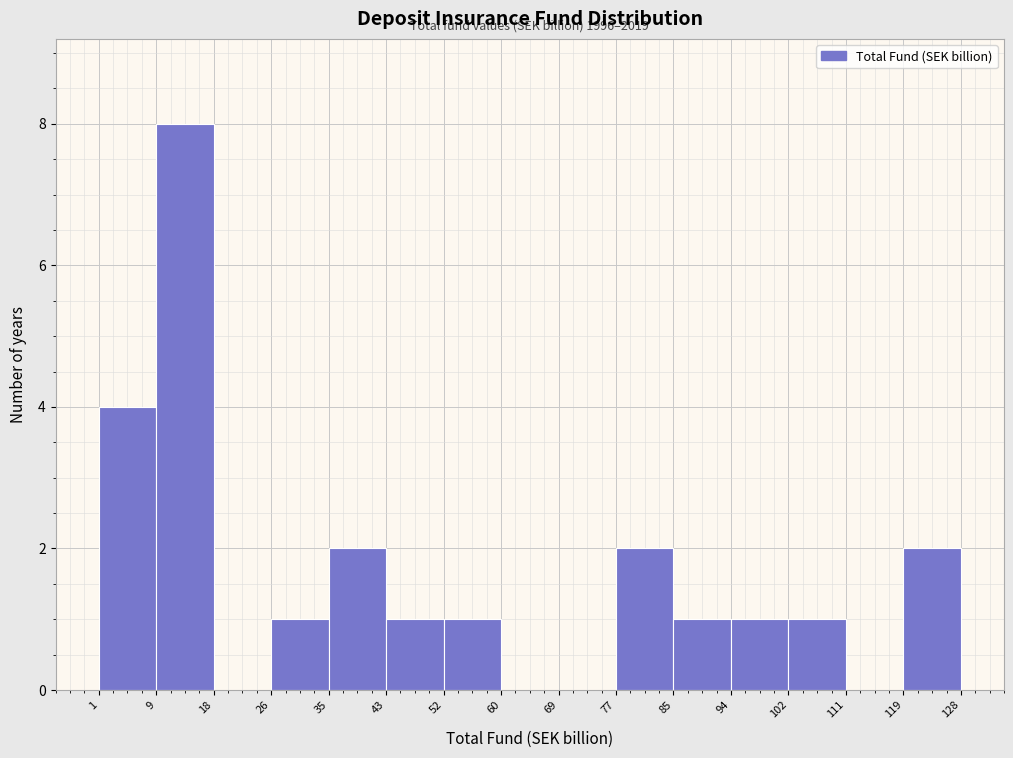

Which range on the x-axis has the tallest bar?

9 to 18